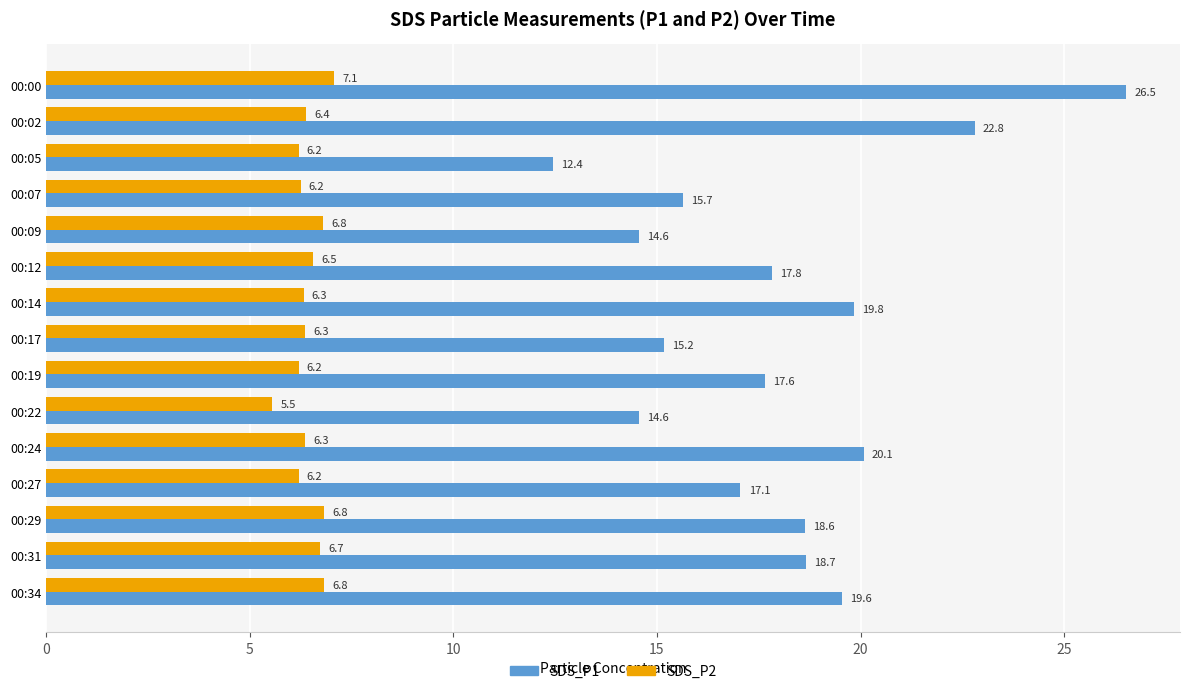

Which category has the highest value across all series?

00:00